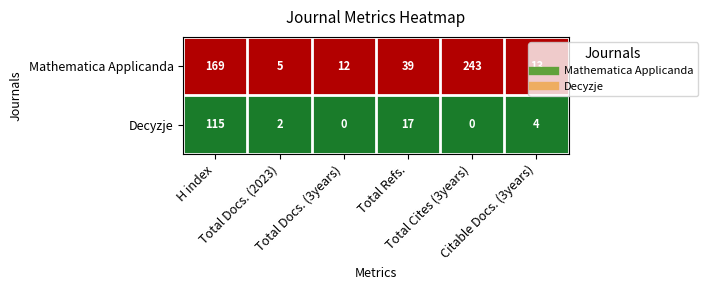

What is the average value of the Decyzje series?

23